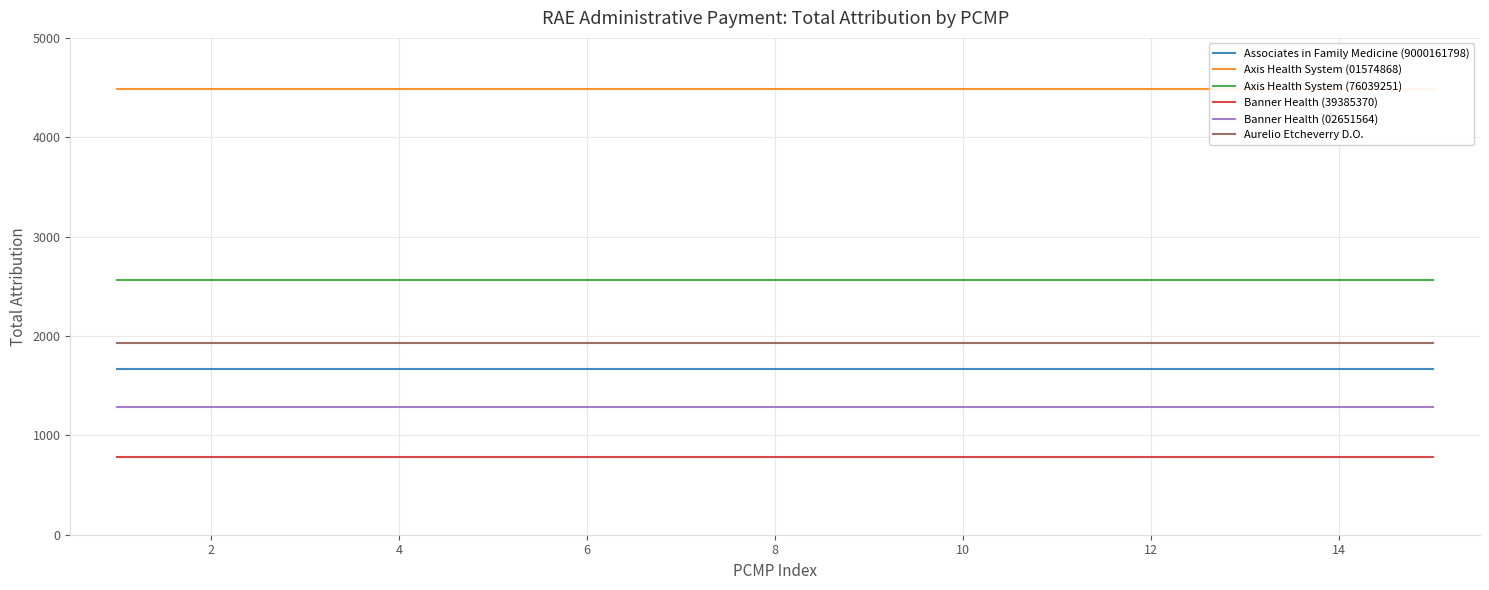

The Associates in Family Medicine (9000161798) series shows 1667 at 10. True or false?

True